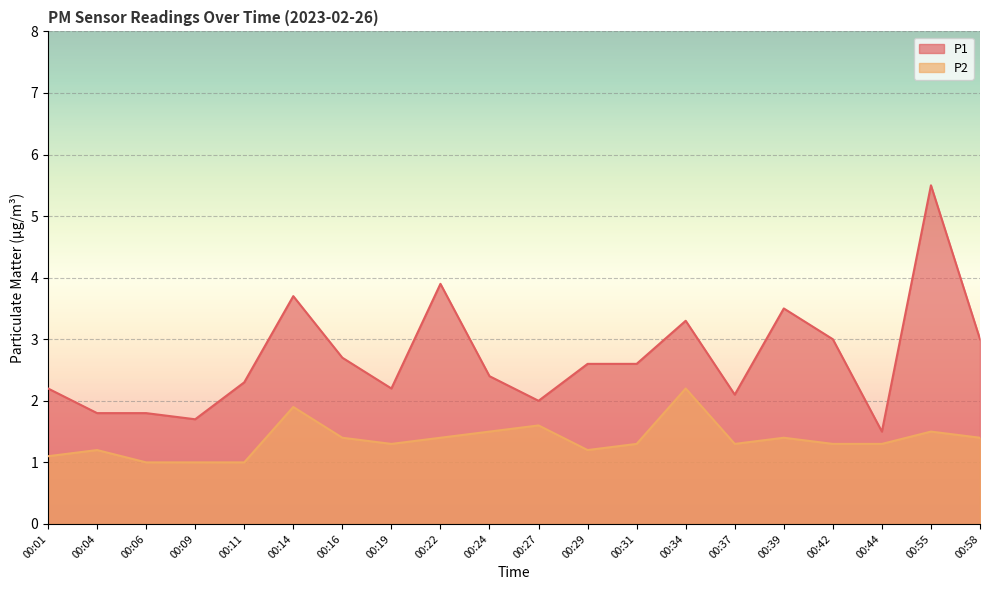

Is the value of P2 at 00:42 greater than the value of P1 at 00:37?

No